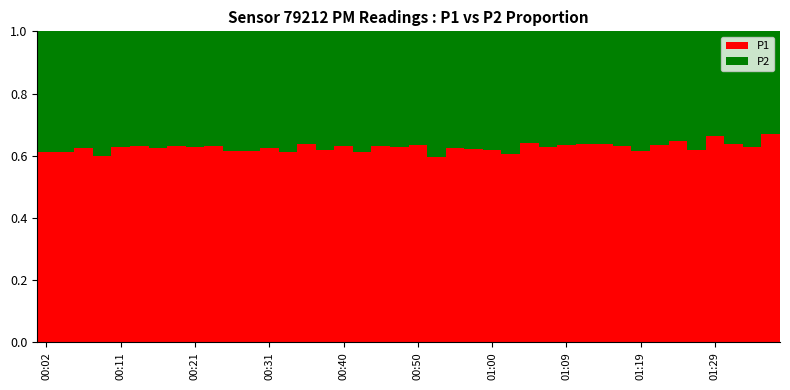

What is the sum of all P1 values?

25.1